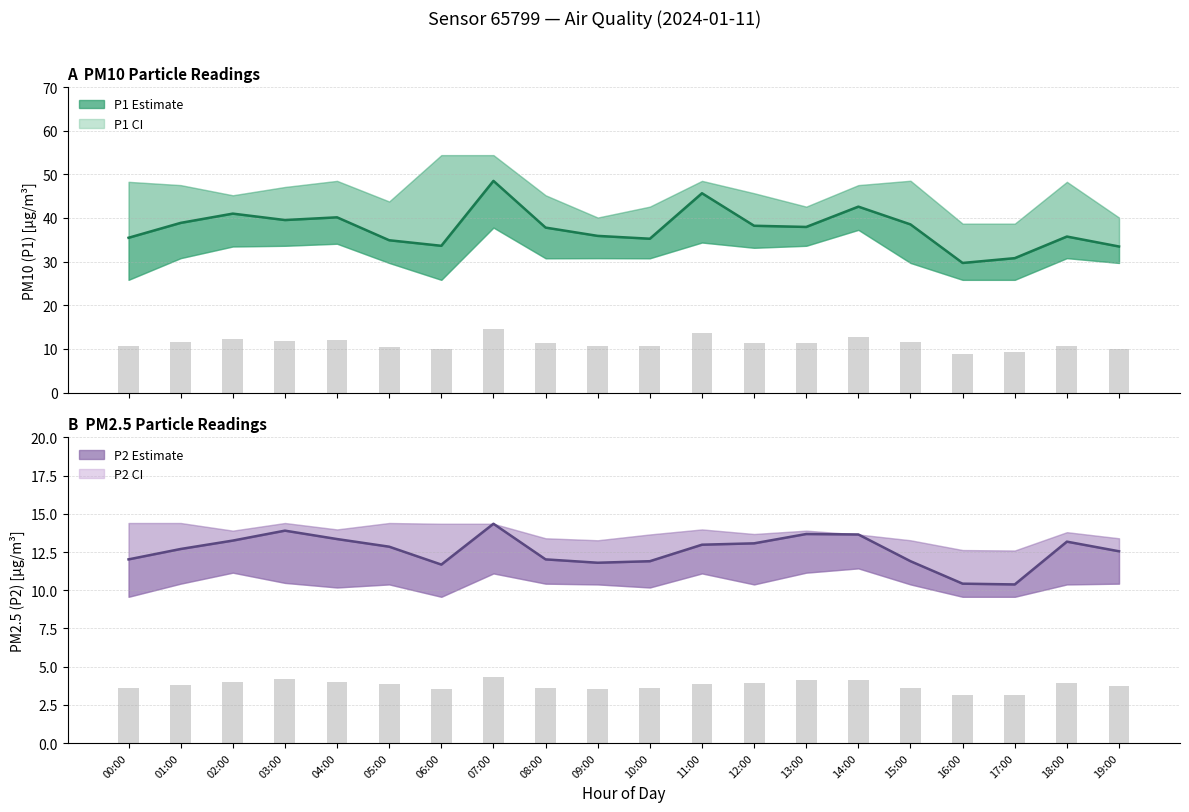

Is the value of P1 (PM10) at 16:00 greater than the value of P2 (PM2.5) at 03:00?

Yes